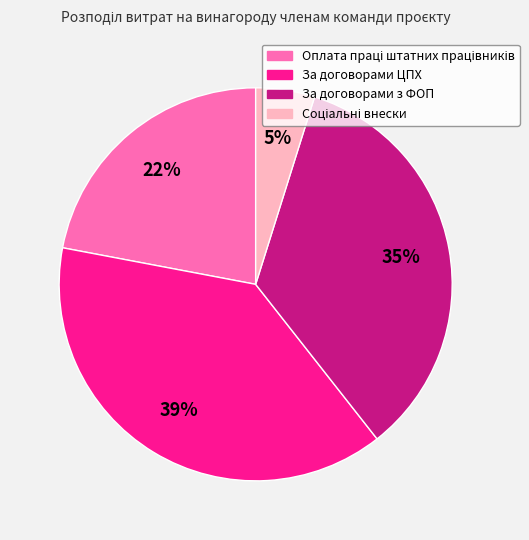

How many segments does this pie chart have?

4